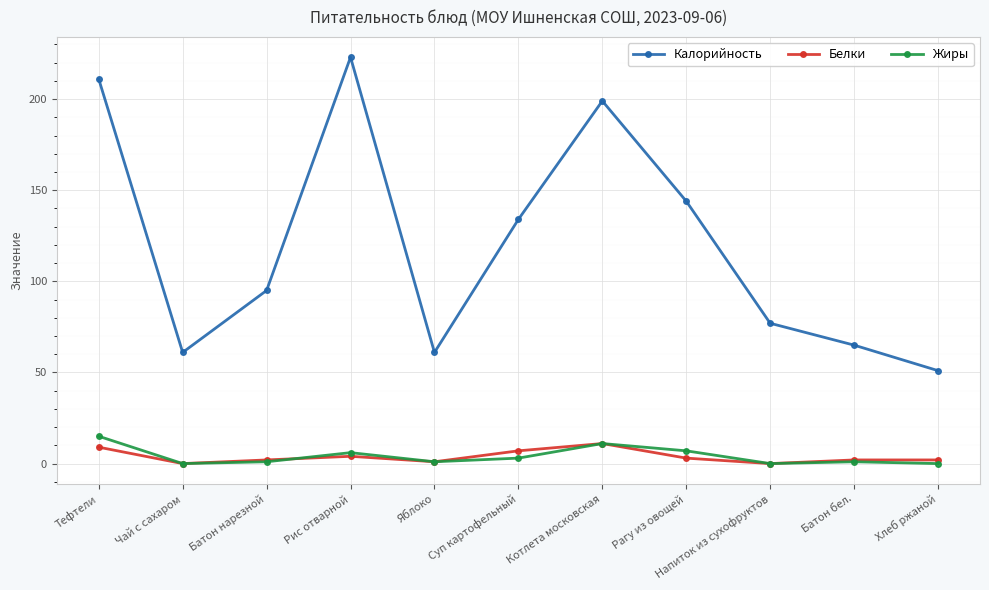

What is the difference between the highest and lowest values at Напиток из сухофруктов?

77